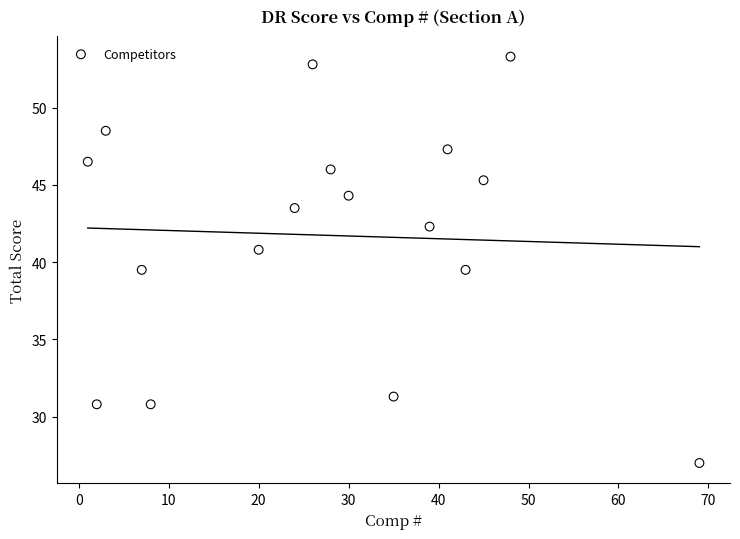

What is the range of X values (max minus min)?

68.0